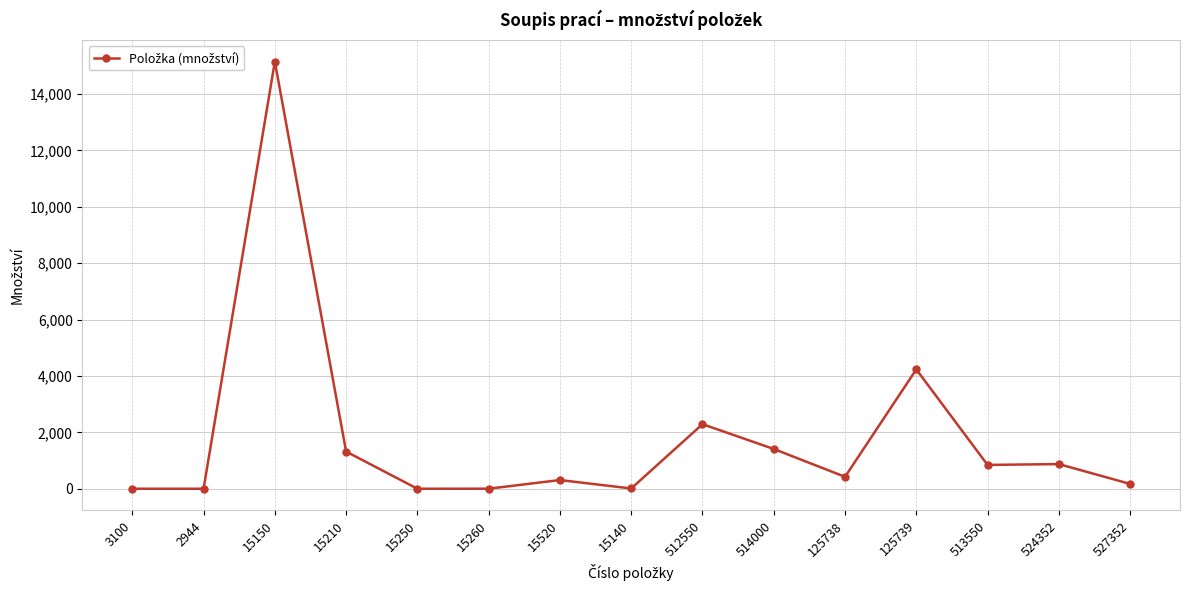

Count the number of data series in this chart.

1